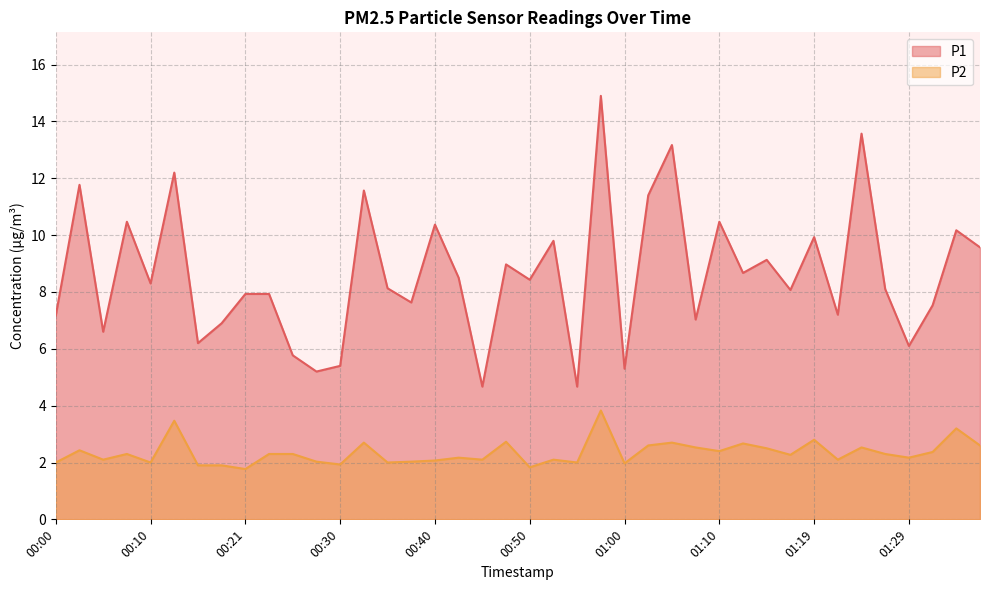

What is the difference between the P2 values at 00:52 and 01:32?

0.3